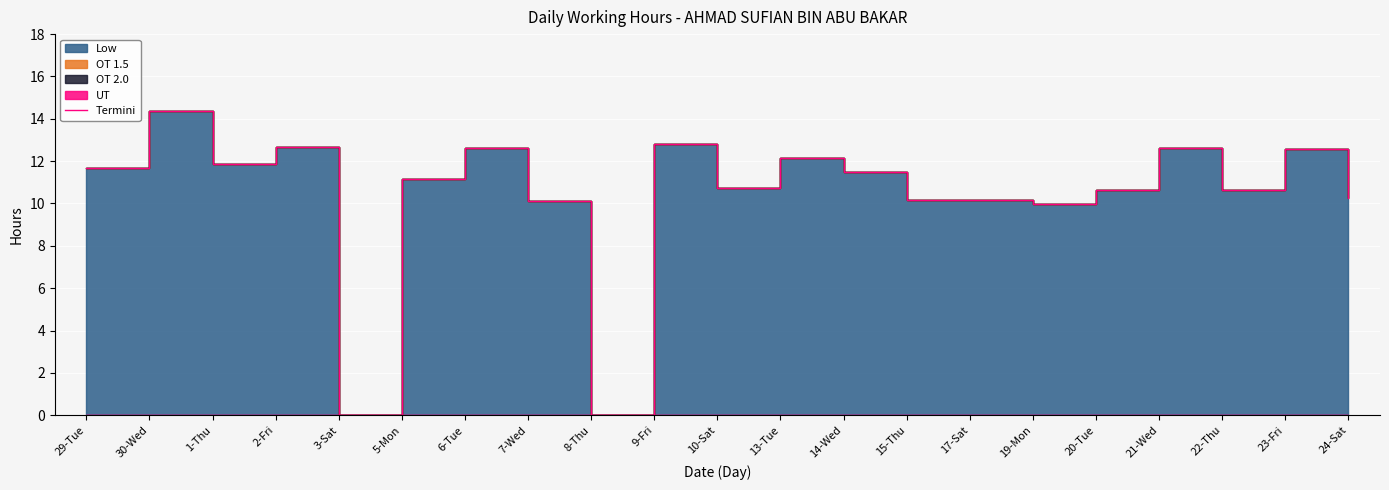

What is the label of the 21st point from the right?

29-Tue